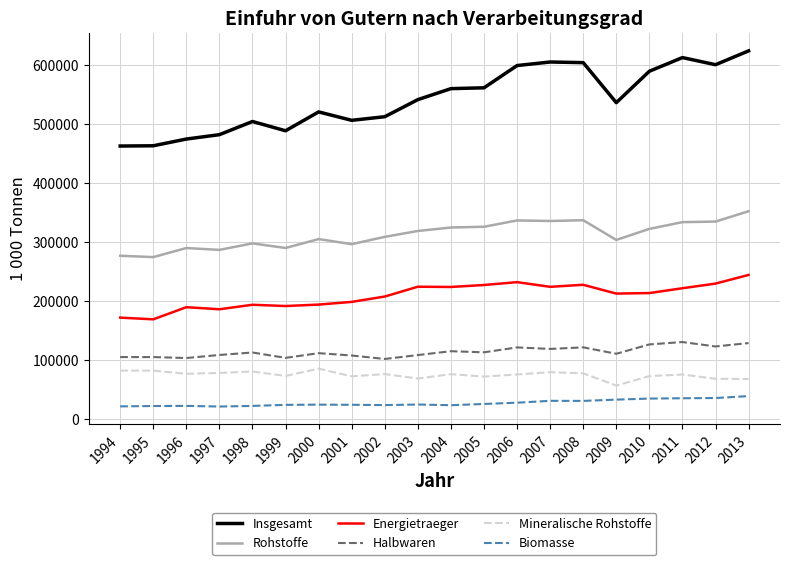

Is the value of Rohstoffe at 2013 greater than the value of Insgesamt at 2008?

No